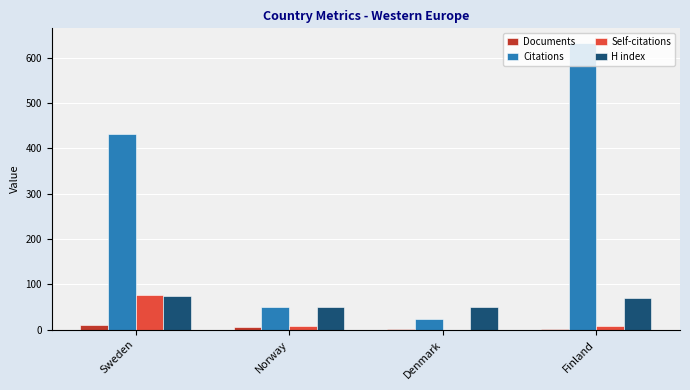

What is the sum of all Documents values?

19